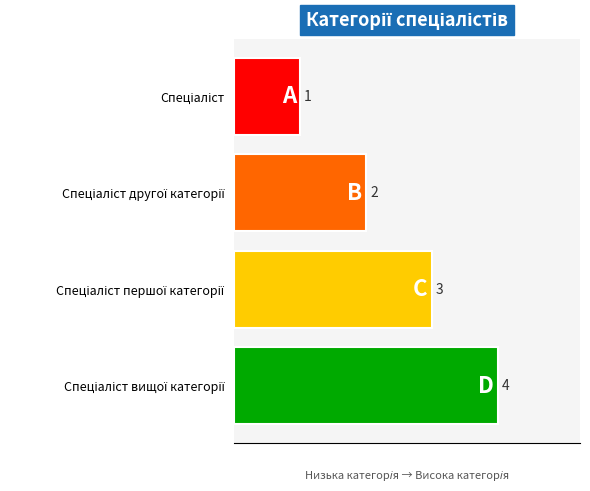

How many bars are there in total?

4